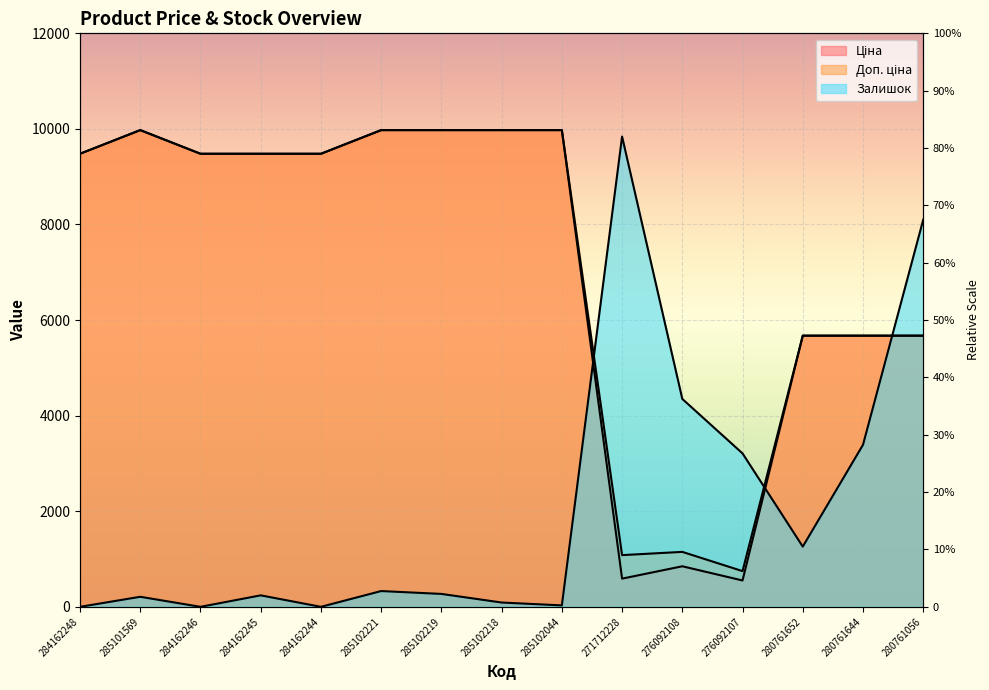

What is the value of the Залишок point at the 9th from the left?

30.0